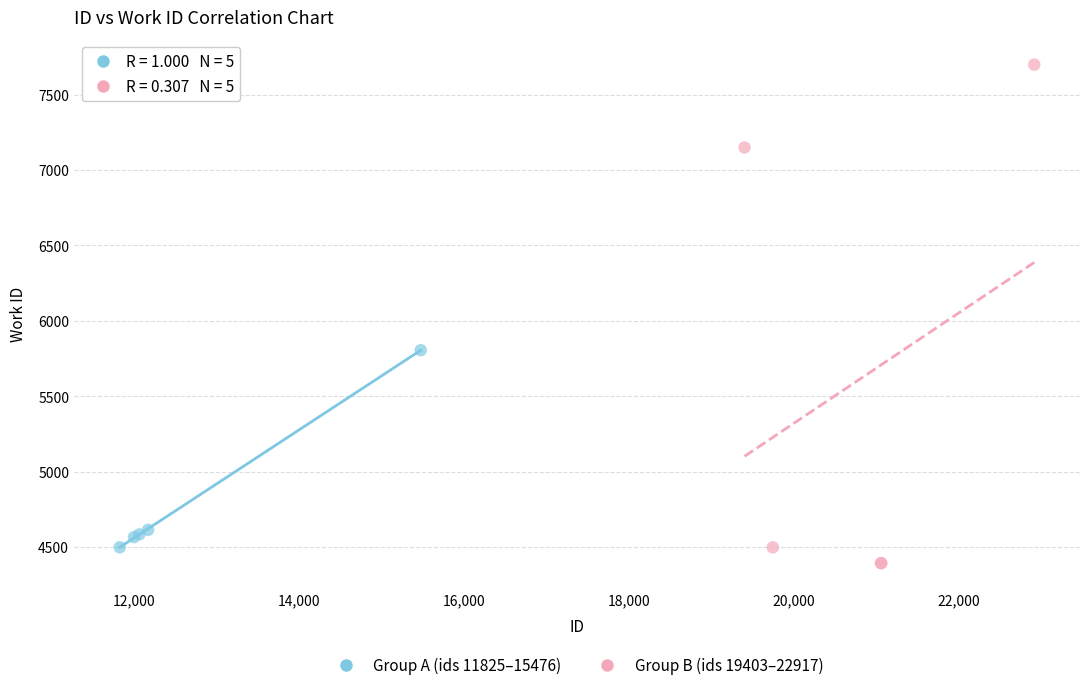

Which series contains the highest Y value?

Group B (ids 19403–22917)